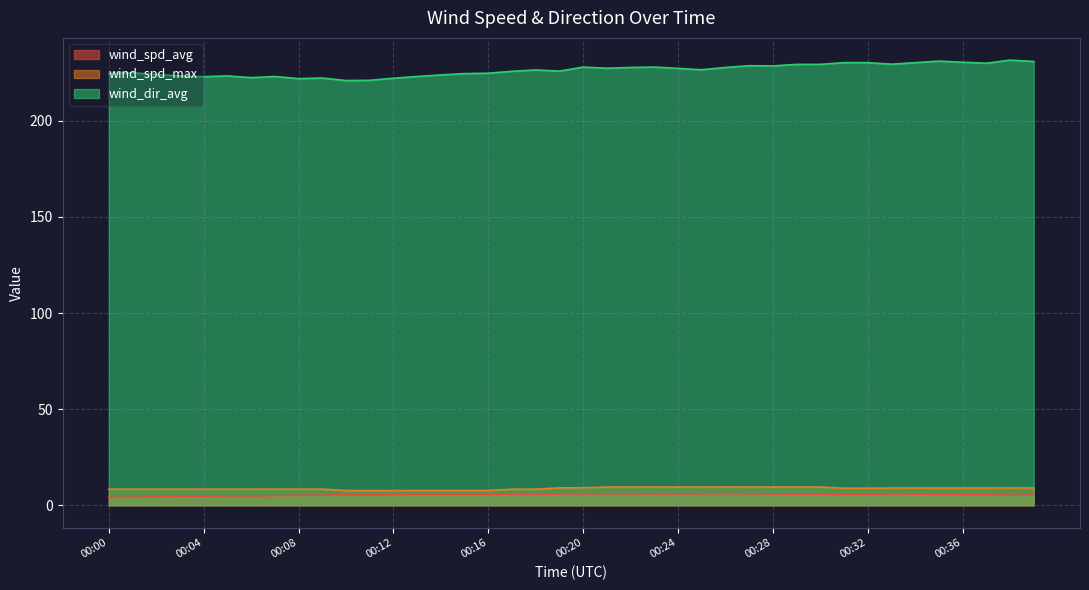

Reading left to right, transcribe all the data shown in this chart.

wind_spd_avg: 00:00=4.2	00:01=4.2	00:02=4.4	00:03=4.7	00:04=4.8	00:05=4.9	00:06=4.9	00:07=5.0	00:08=5.2	00:09=5.3	00:10=5.4	00:11=5.4	00:12=5.5	00:13=5.6	00:14=5.6	00:15=5.6	00:16=5.6	00:17=5.7	00:18=5.7	00:19=5.9	00:20=5.9	00:21=6.0	00:22=6.0	00:23=5.9	00:24=5.9	00:25=6.0	00:26=6.1	00:27=6.0	00:28=5.9	00:29=5.7	00:30=5.7	00:31=5.7	00:32=5.7	00:33=5.9	00:34=5.8	00:35=5.6	00:36=5.6	00:37=5.5	00:38=5.3	00:39=5.4
wind_spd_max: 00:00=8.4	00:01=8.4	00:02=8.4	00:03=8.4	00:04=8.4	00:05=8.4	00:06=8.4	00:07=8.4	00:08=8.4	00:09=8.4	00:10=7.7	00:11=7.7	00:12=7.7	00:13=7.7	00:14=7.7	00:15=7.7	00:16=7.7	00:17=8.4	00:18=8.4	00:19=9.1	00:20=9.1	00:21=9.5	00:22=9.5	00:23=9.5	00:24=9.5	00:25=9.5	00:26=9.5	00:27=9.5	00:28=9.5	00:29=9.5	00:30=9.5	00:31=8.9	00:32=8.9	00:33=9.0	00:34=9.0	00:35=9.0	00:36=9.0	00:37=9.0	00:38=9.0	00:39=9.0
wind_dir_avg: 00:00=224.7	00:01=225.0	00:02=224.2	00:03=223.4	00:04=223.0	00:05=223.4	00:06=222.5	00:07=223.1	00:08=222.0	00:09=222.3	00:10=221.0	00:11=221.1	00:12=222.2	00:13=223.1	00:14=223.9	00:15=224.6	00:16=224.8	00:17=225.8	00:18=226.5	00:19=225.9	00:20=228.0	00:21=227.4	00:22=227.8	00:23=228.0	00:24=227.3	00:25=226.6	00:26=227.8	00:27=228.7	00:28=228.6	00:29=229.4	00:30=229.4	00:31=230.3	00:32=230.3	00:33=229.5	00:34=230.3	00:35=231.1	00:36=230.5	00:37=230.0	00:38=231.6	00:39=230.9